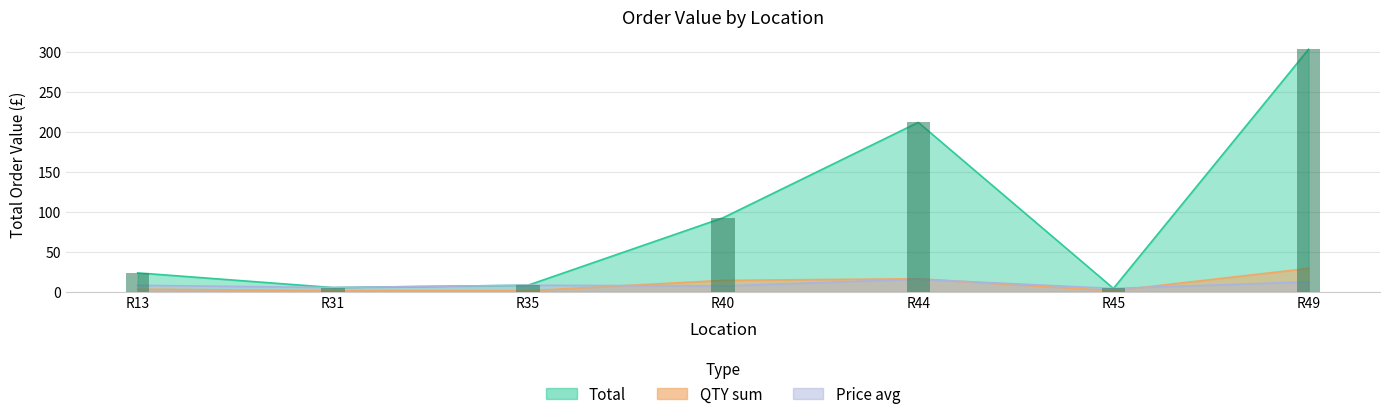

Reading left to right, what are all the values shown in this chart?

Total: 23.4	5.0	7.9	92.5	212.0	3.9	303.6
QTY_sum: 3.0	1.0	1.0	14.0	16.0	1.0	29.0
Price_avg: 7.8	5.0	7.9	7.0	15.4	3.9	12.1